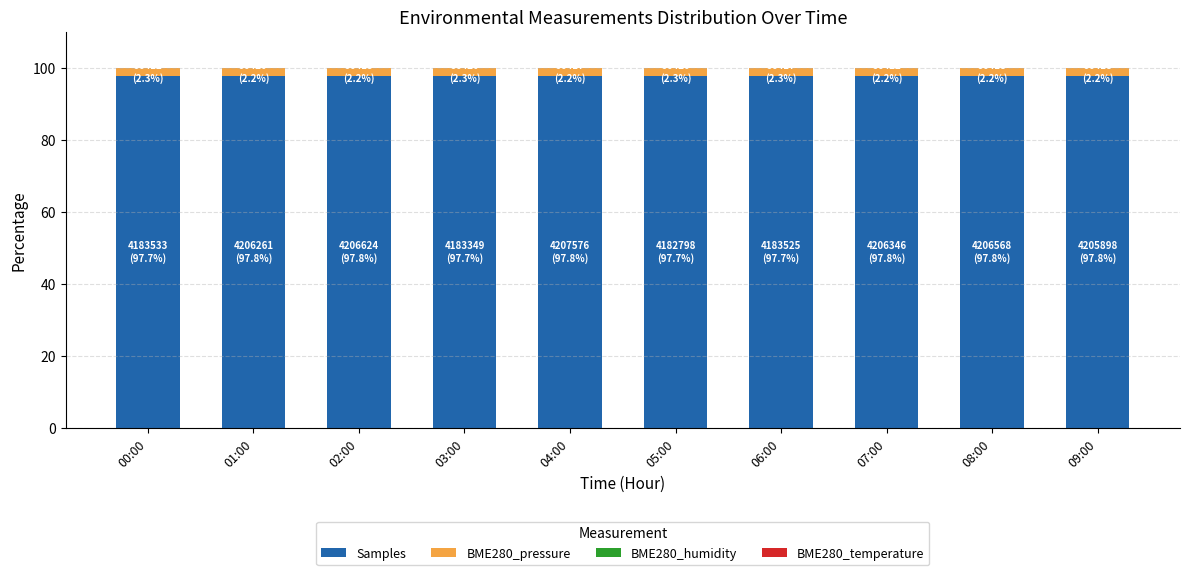

Is it true that Samples equals 97.8 at 07:00?

True